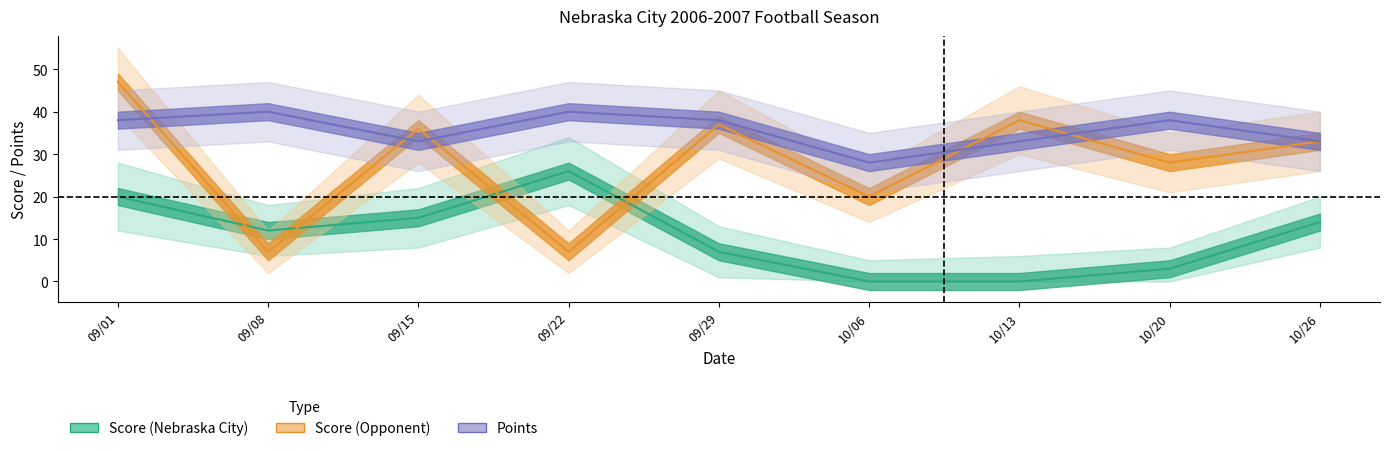

Reading left to right, list all the values displayed in this chart.

Score (Nebraska City): 20	12	15	26	7	0	0	3	14
Score (Opponent): 47	7	36	7	37	20	38	28	33
Points: 38	40	33	40	38	28	33	38	33